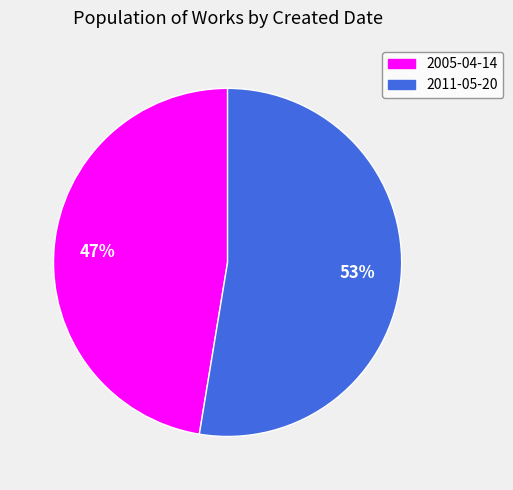

Rank the categories by value from lowest to highest.

2005-04-14, 2011-05-20